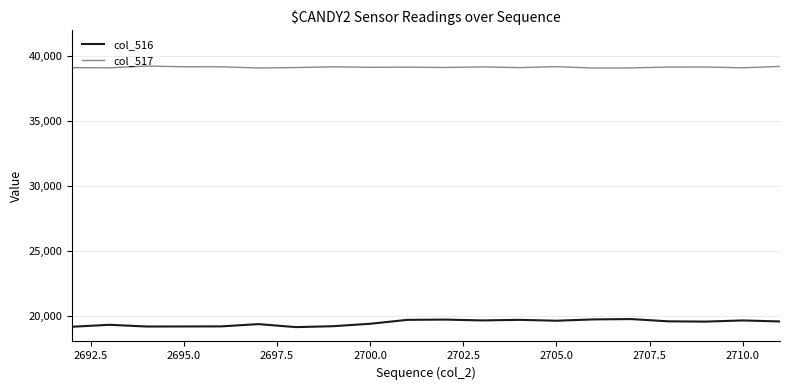

What is the highest value of the col_517 series?

39233